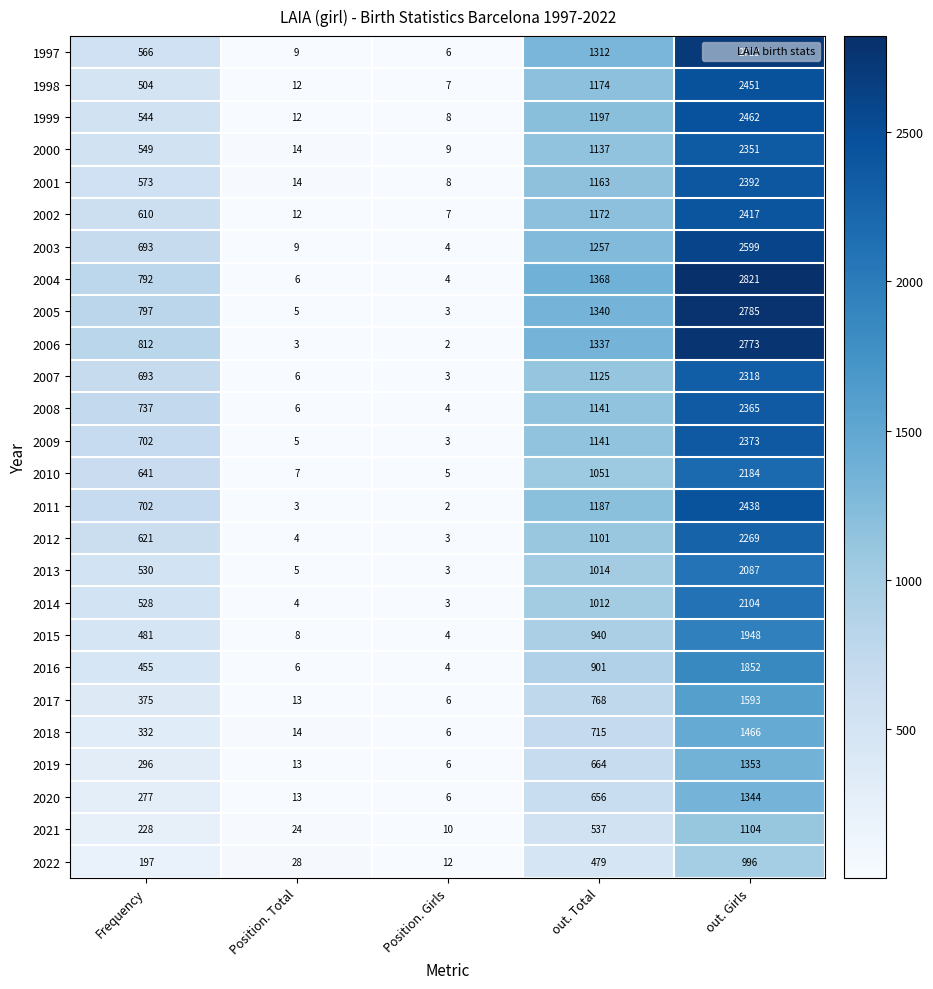

Is it true that 2017 equals 6 at Position. Girls?

True